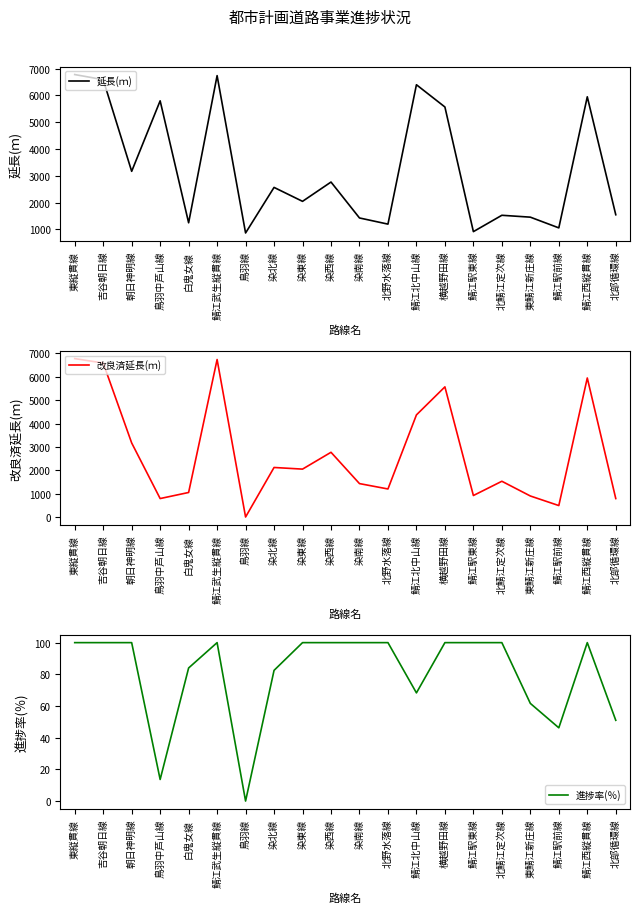

What is the difference between the highest and lowest values at 東鯖江新庄線?

1398.4